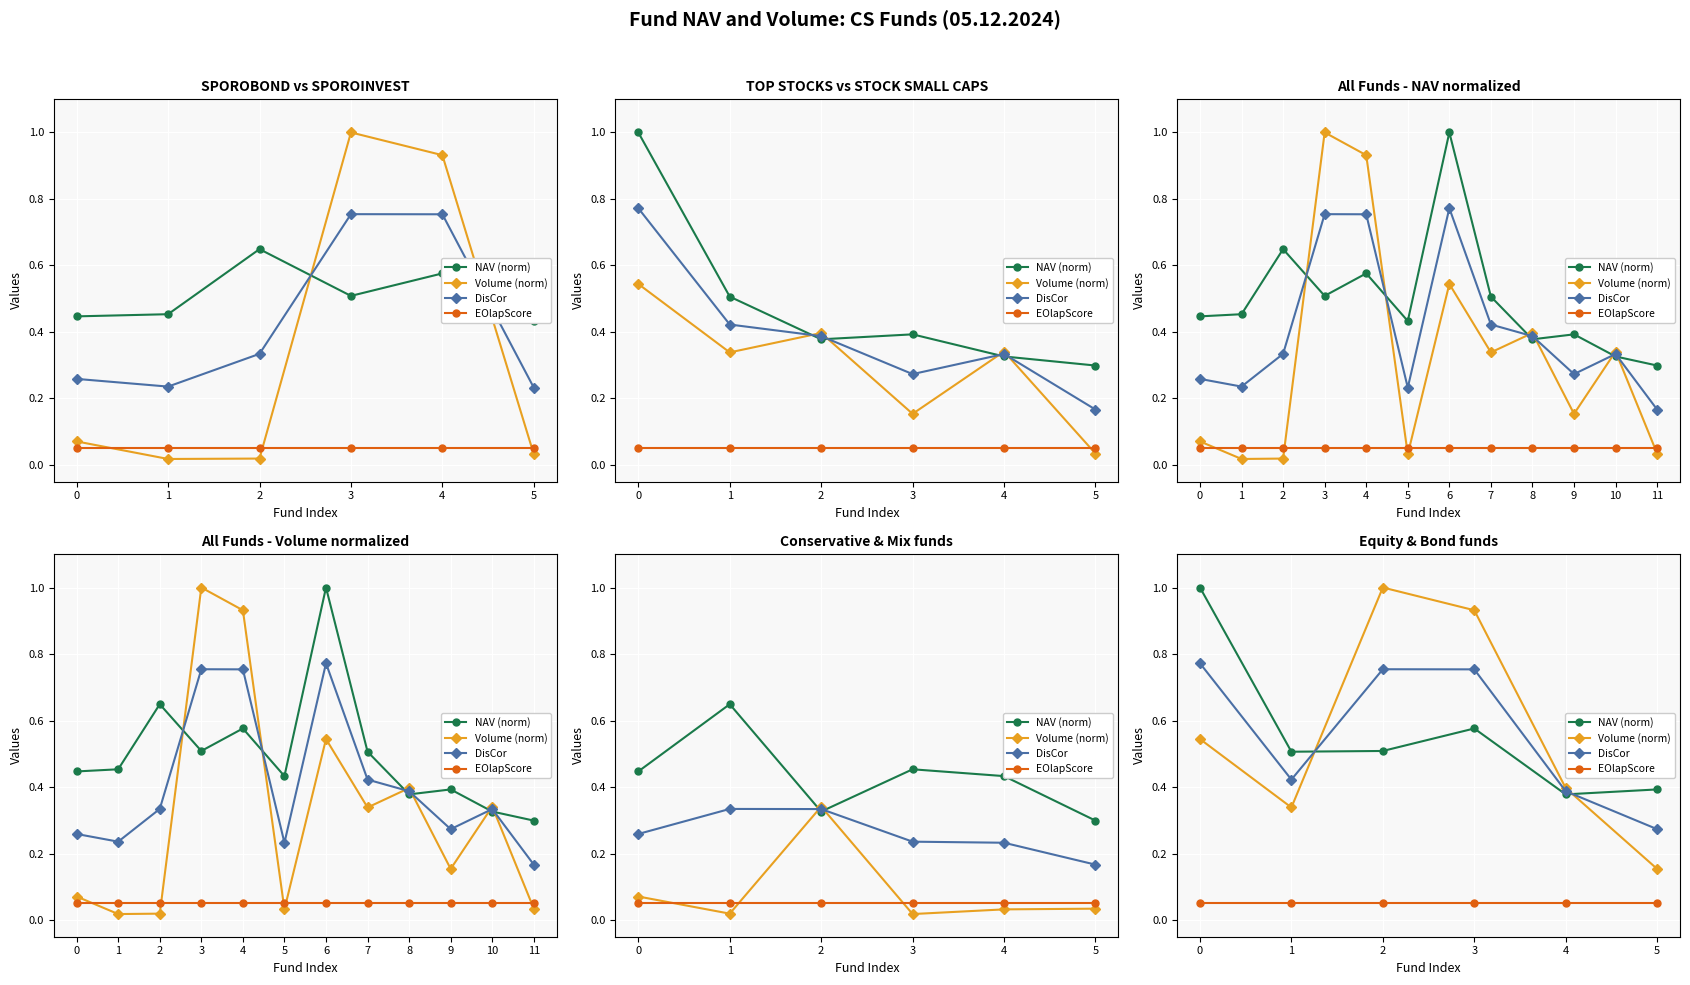

Where is the first local maximum for DisCor?

2